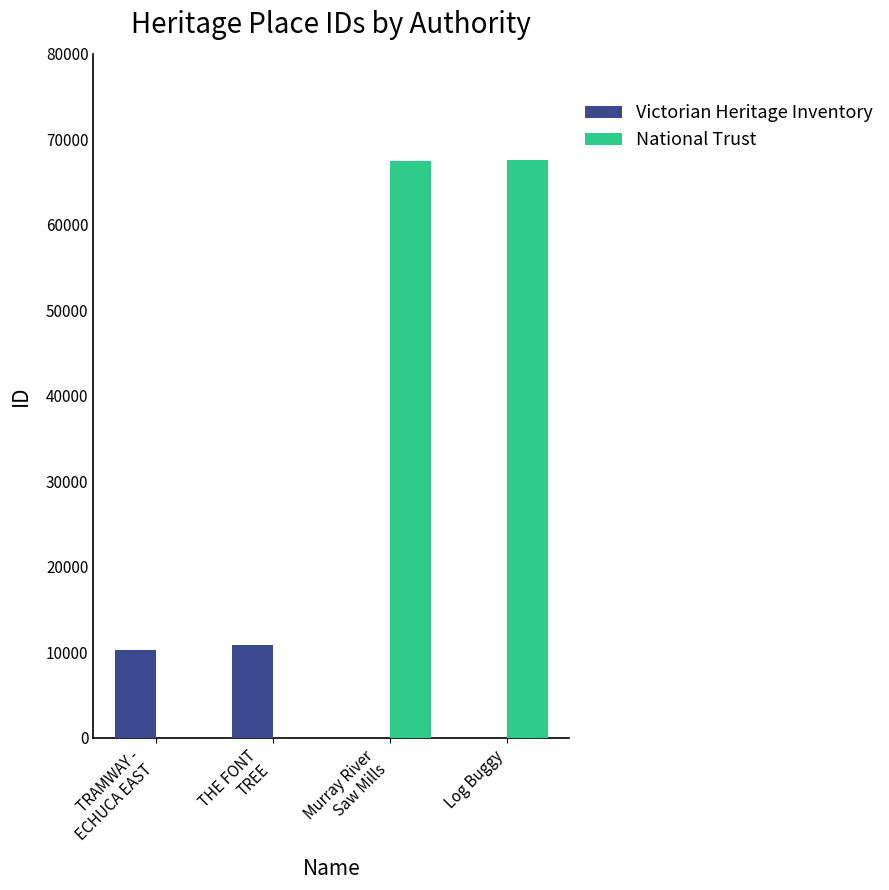

How many groups of bars are there?

4